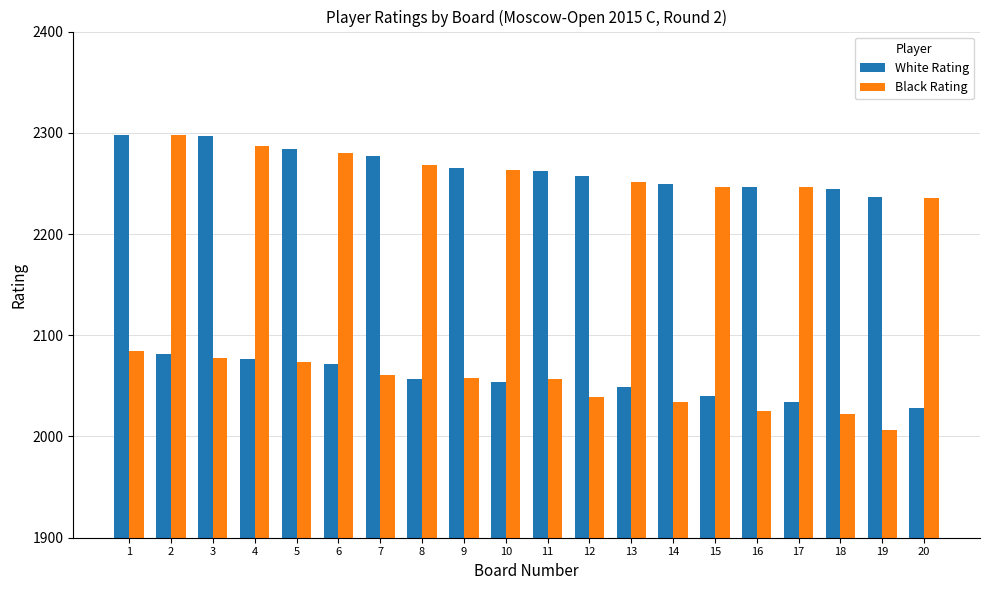

What is the total value across all series at 18?

4266